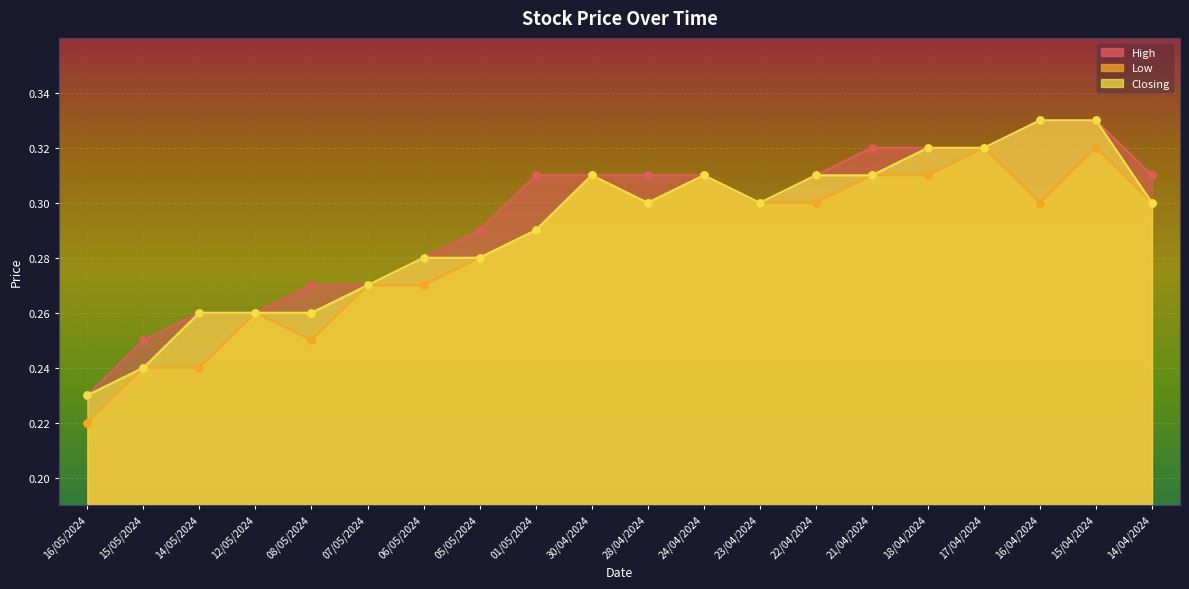

Which series has the widest spread of Y values?

High